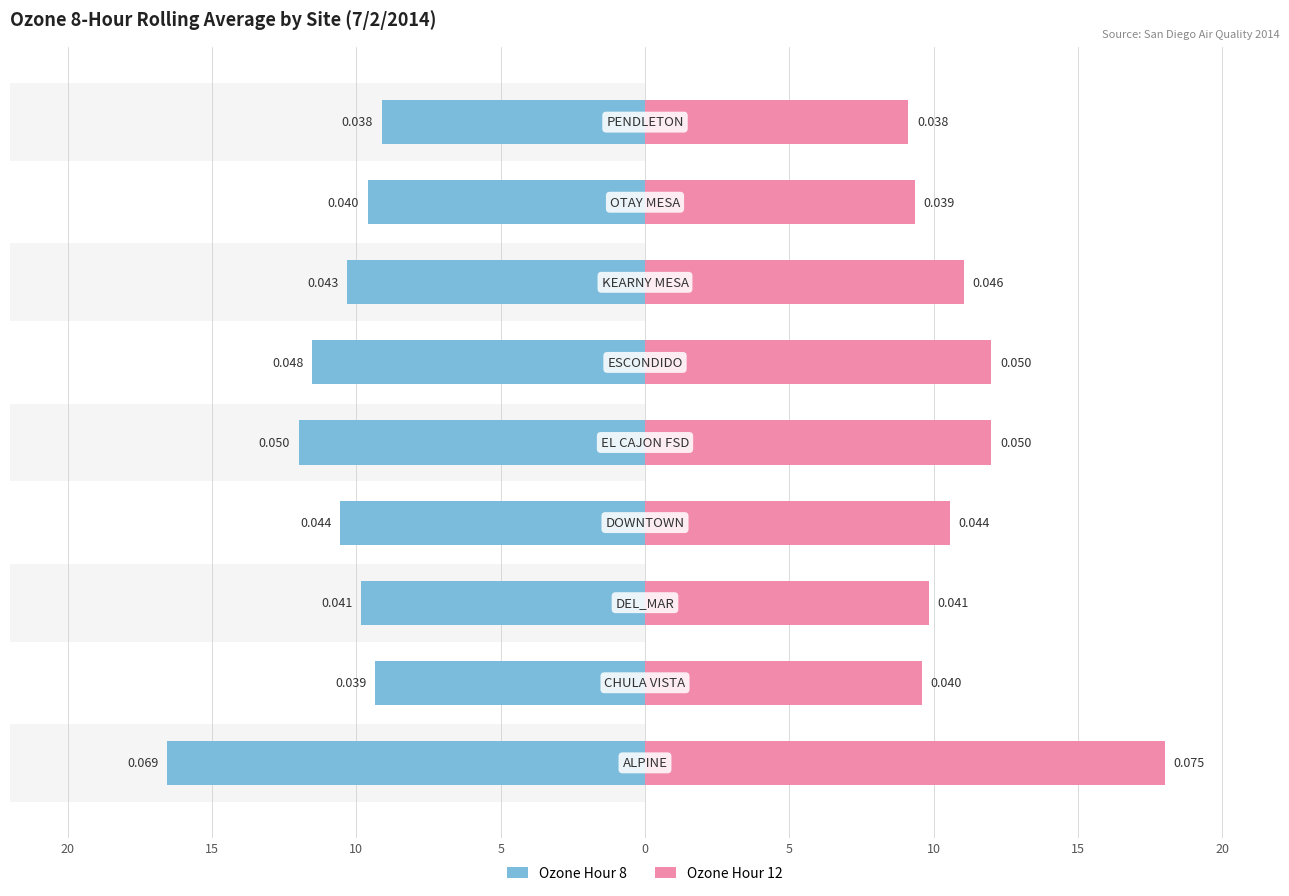

Count the number of categories in the chart.

9